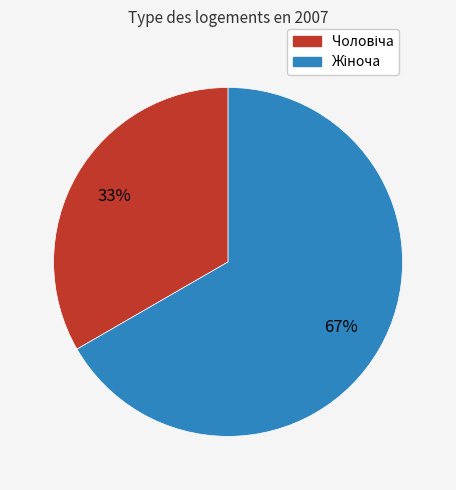

Is there any slice that represents more than half of the pie?

Yes